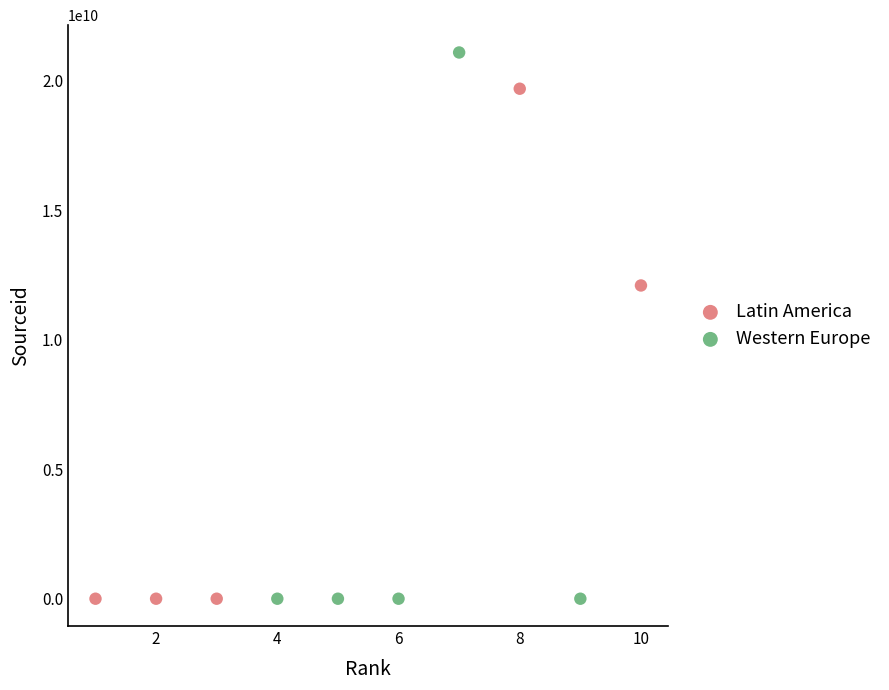

What are all the series names shown in the legend?

Latin America, Western Europe